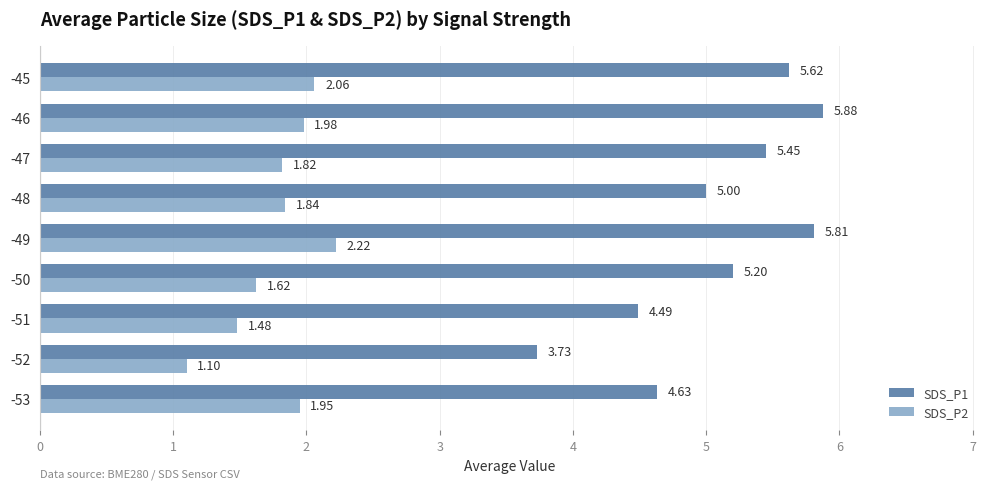

Which series has the widest spread of values?

SDS_P1